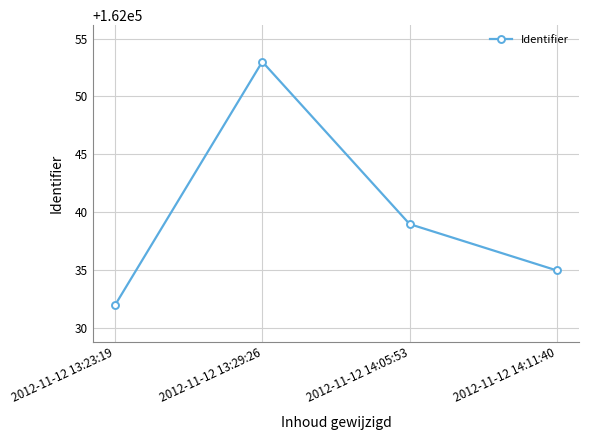

Rank the categories by value from highest to lowest.

2012-11-12 13:29:26, 2012-11-12 14:05:53, 2012-11-12 14:11:40, 2012-11-12 13:23:19